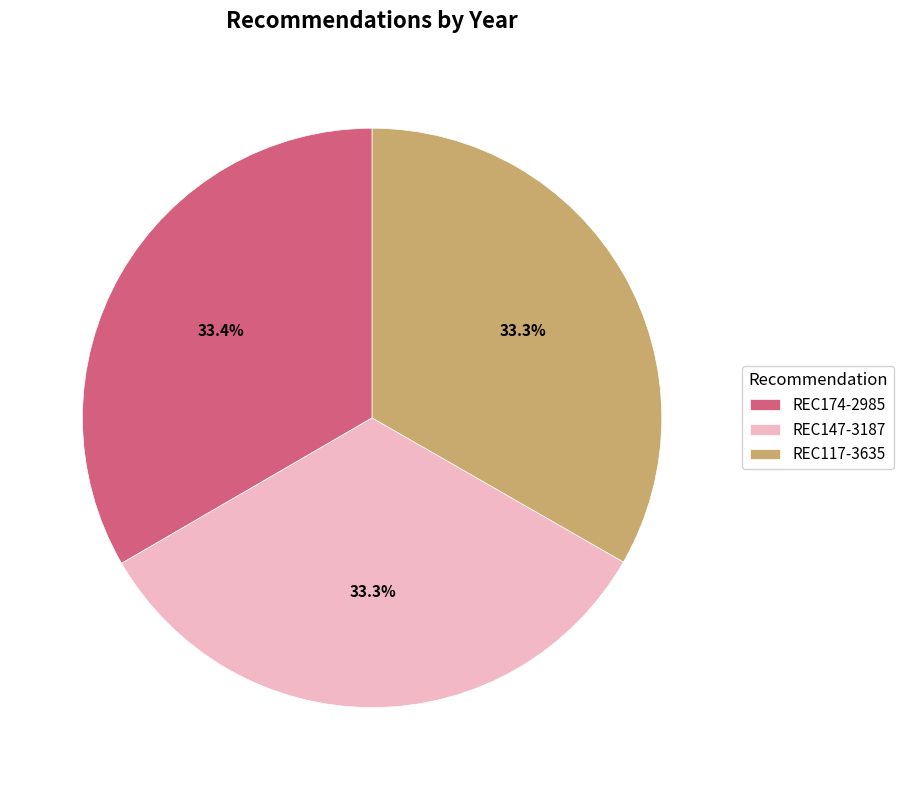

Do REC147-3187 and REC117-3635 together represent more than half of the pie?

Yes